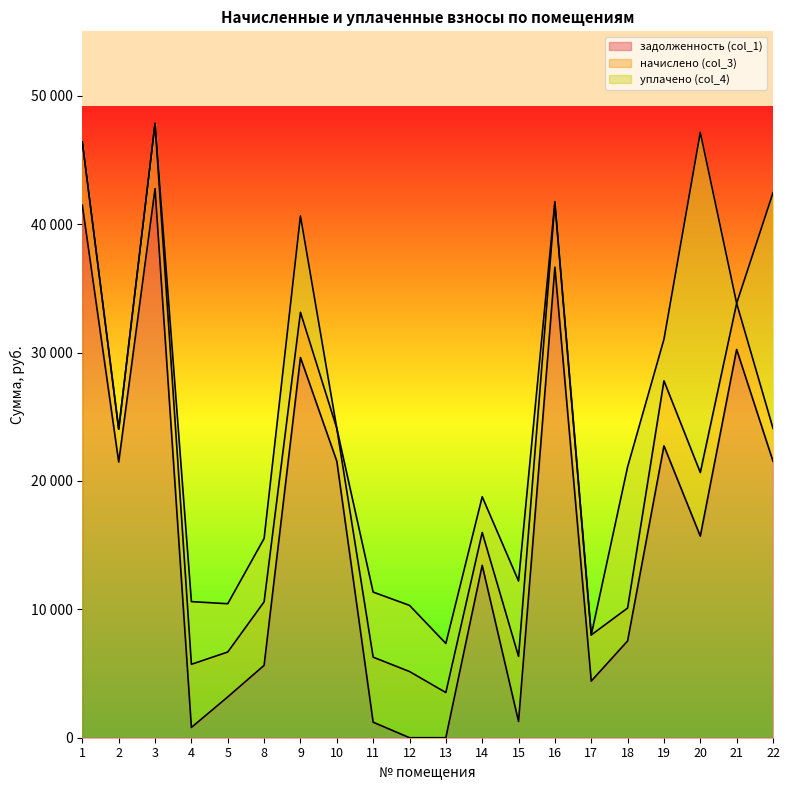

At which label does задолженность (col_1) first exceed 15702?

1